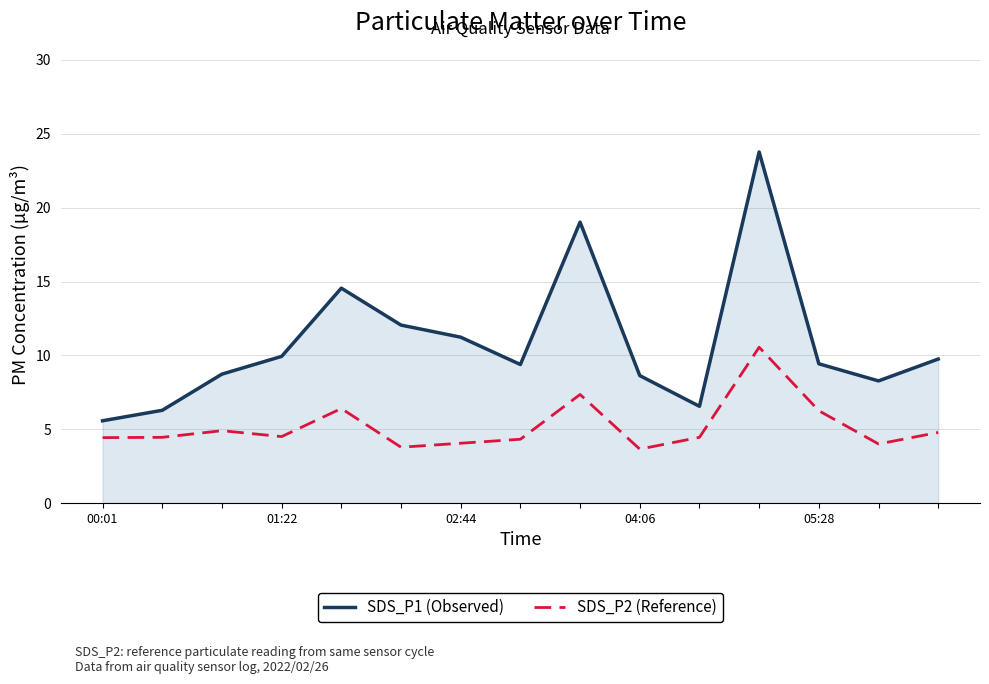

What is the difference between the maximum and minimum values in the SDS_P2 (Reference) series?

6.9